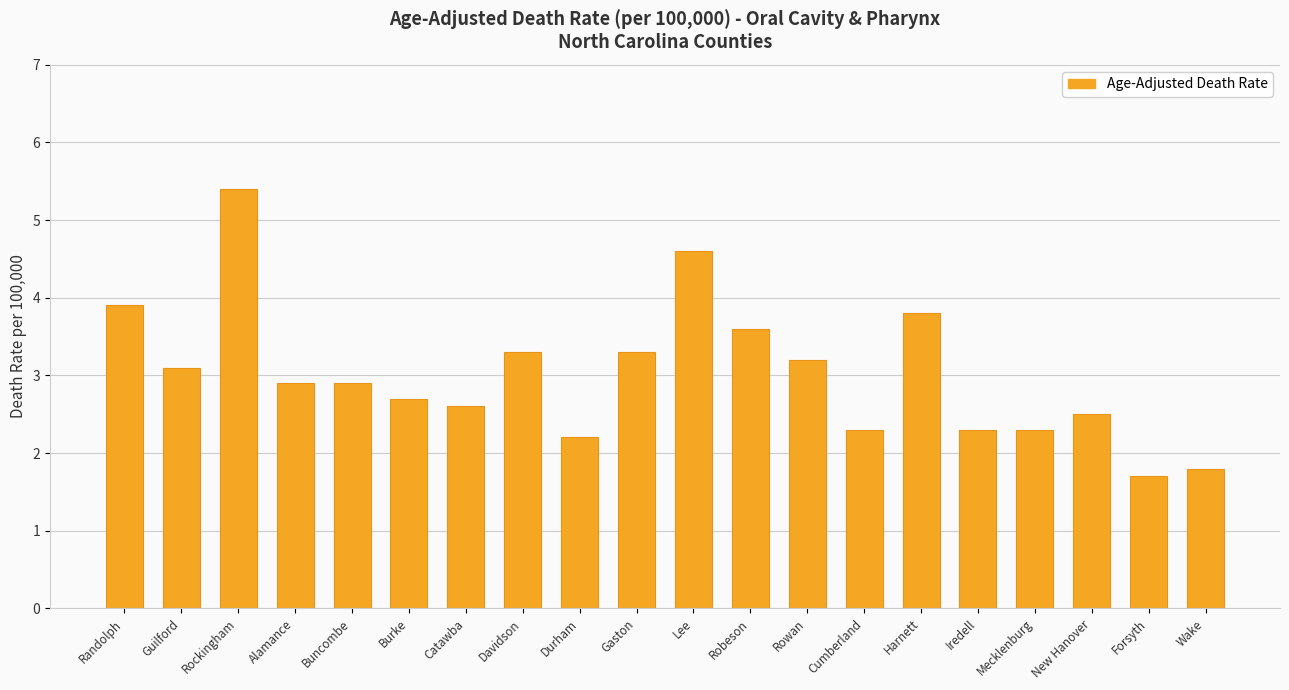

What is the value of the 3rd bar from the left?

5.4